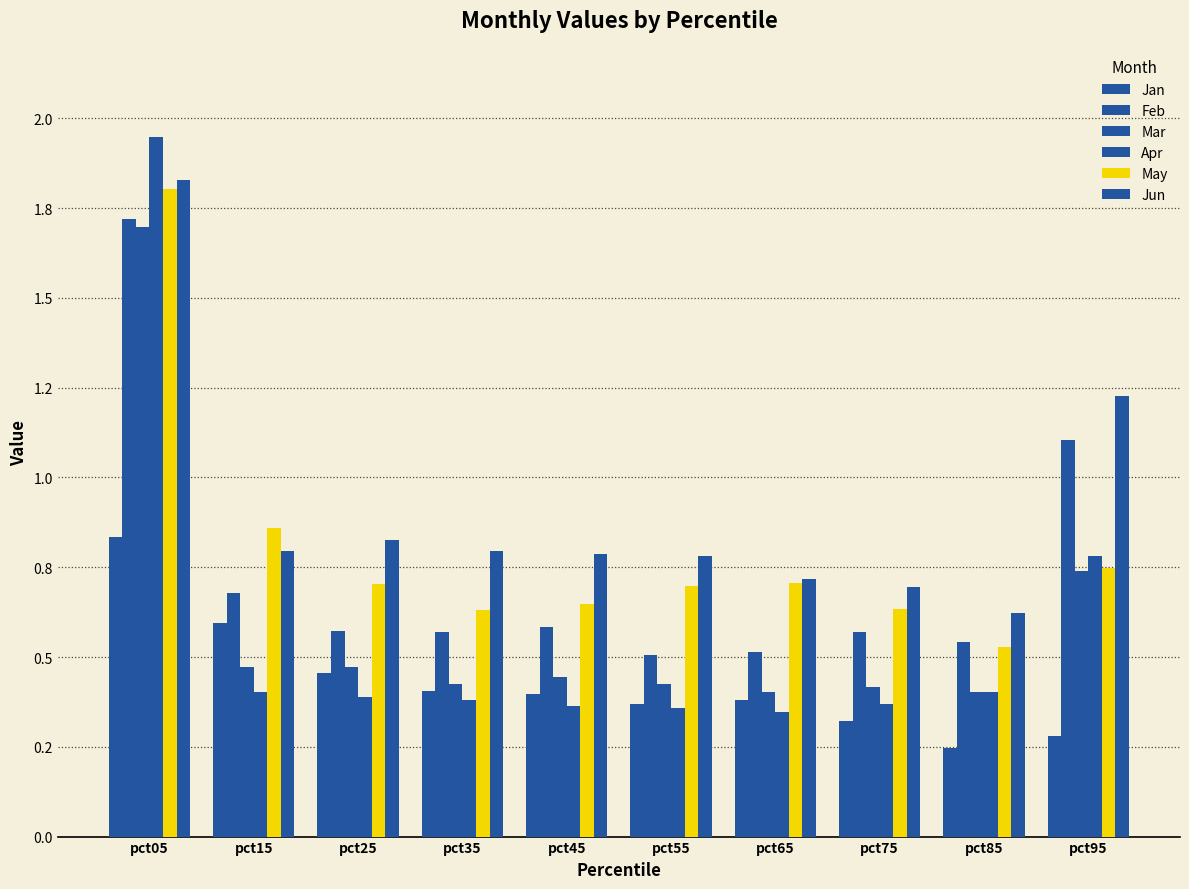

What is the average value of the Feb series?

0.7